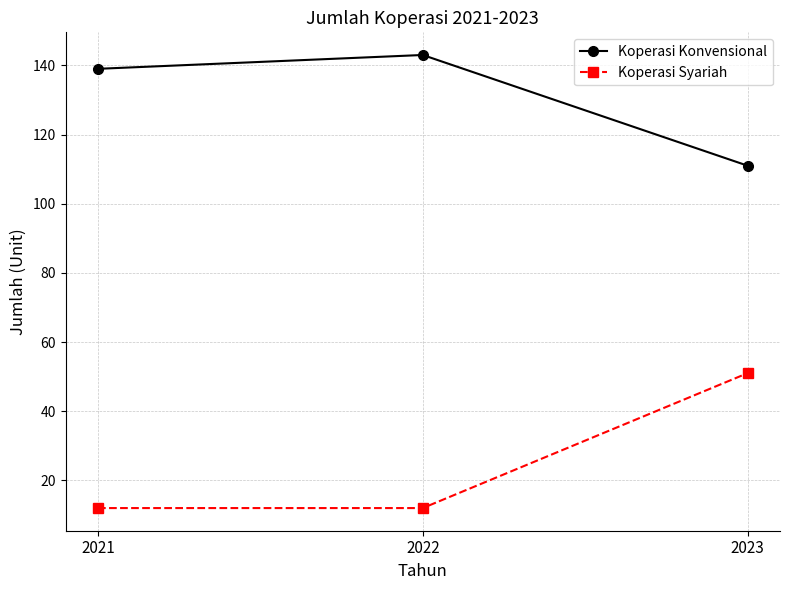

What is the difference between the second highest and minimum values in the Koperasi Konvensional series?

28